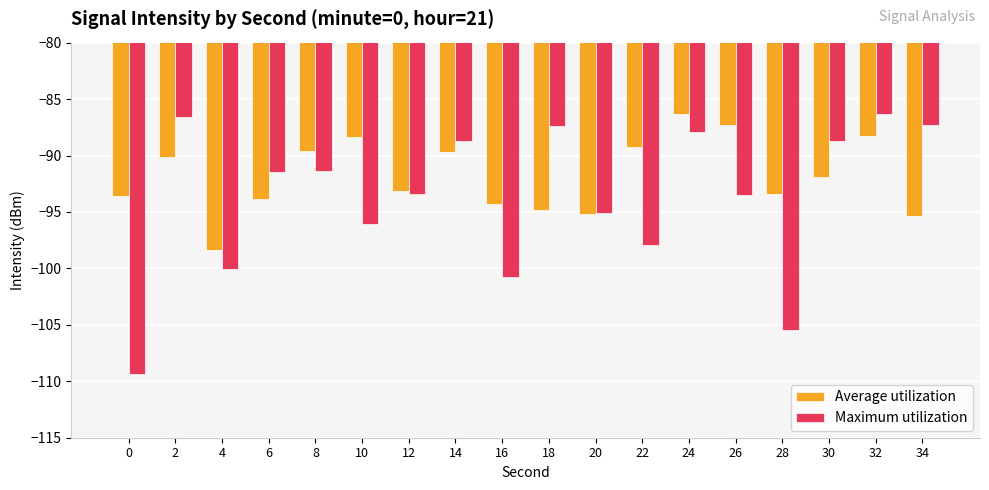

Is it true that Maximum utilization equals -88.7 at 14?

True